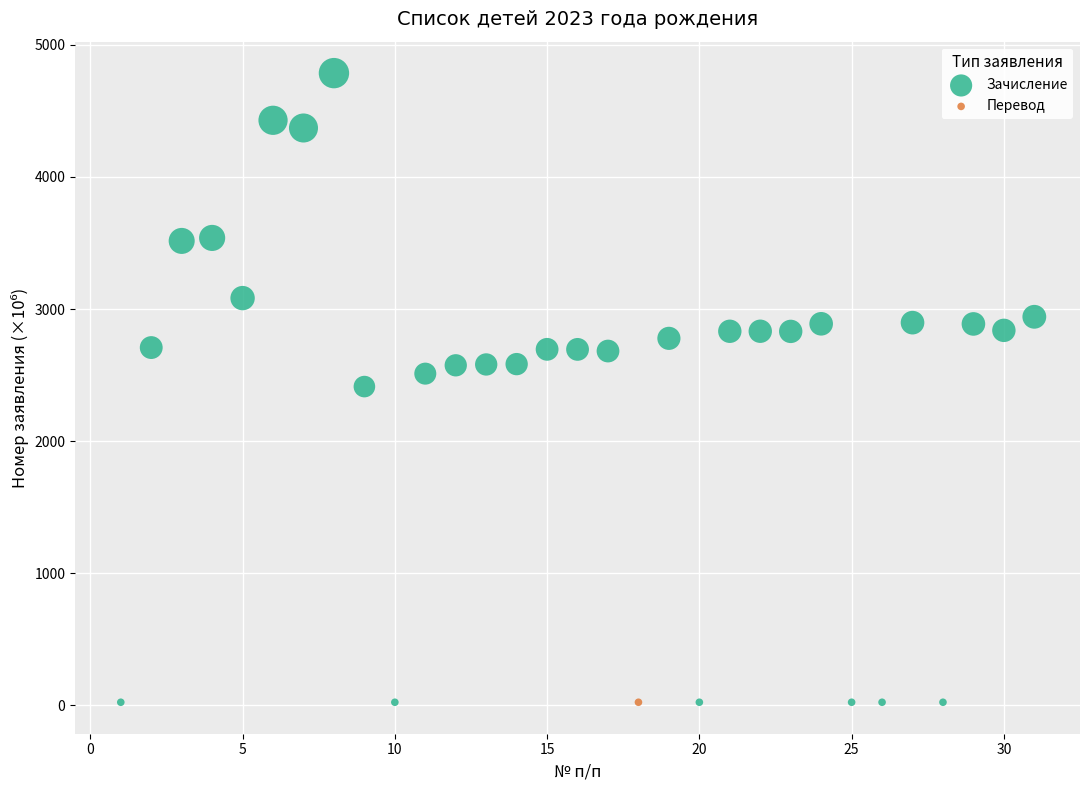

What are all the series names shown in the legend?

Зачисление, Перевод